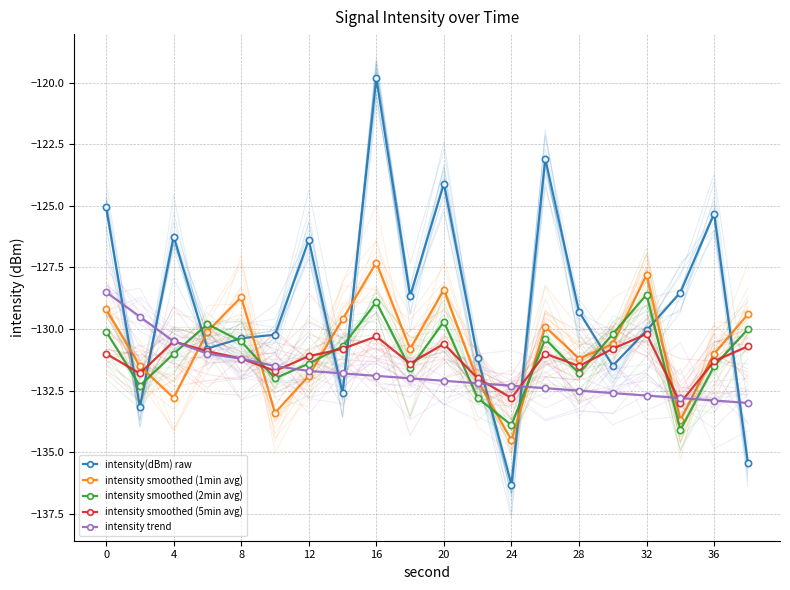

Reading left to right, what are all the values shown in this chart?

intensity(dBm) raw: -125.0	-133.2	-126.3	-130.8	-130.4	-130.2	-126.4	-132.6	-119.8	-128.7	-124.1	-131.2	-136.3	-123.1	-129.3	-131.5	-130.1	-128.5	-125.3	-135.4
intensity smoothed (1min avg): -129.2	-131.5	-132.8	-130.1	-128.7	-133.4	-131.9	-129.6	-127.3	-130.8	-128.4	-132.1	-134.5	-129.9	-131.2	-130.6	-127.8	-133.7	-131.0	-129.4
intensity smoothed (2min avg): -130.1	-132.3	-131.0	-129.8	-130.5	-132.0	-131.4	-130.7	-128.9	-131.6	-129.7	-132.8	-133.9	-130.4	-131.8	-130.2	-128.6	-134.1	-131.5	-130.0
intensity smoothed (5min avg): -131.0	-131.8	-130.5	-130.9	-131.2	-131.7	-131.1	-130.8	-130.3	-131.4	-130.6	-132.0	-132.8	-131.0	-131.5	-130.8	-130.2	-133.0	-131.3	-130.7
intensity trend: -128.5	-129.5	-130.5	-131.0	-131.2	-131.5	-131.7	-131.8	-131.9	-132.0	-132.1	-132.2	-132.3	-132.4	-132.5	-132.6	-132.7	-132.8	-132.9	-133.0